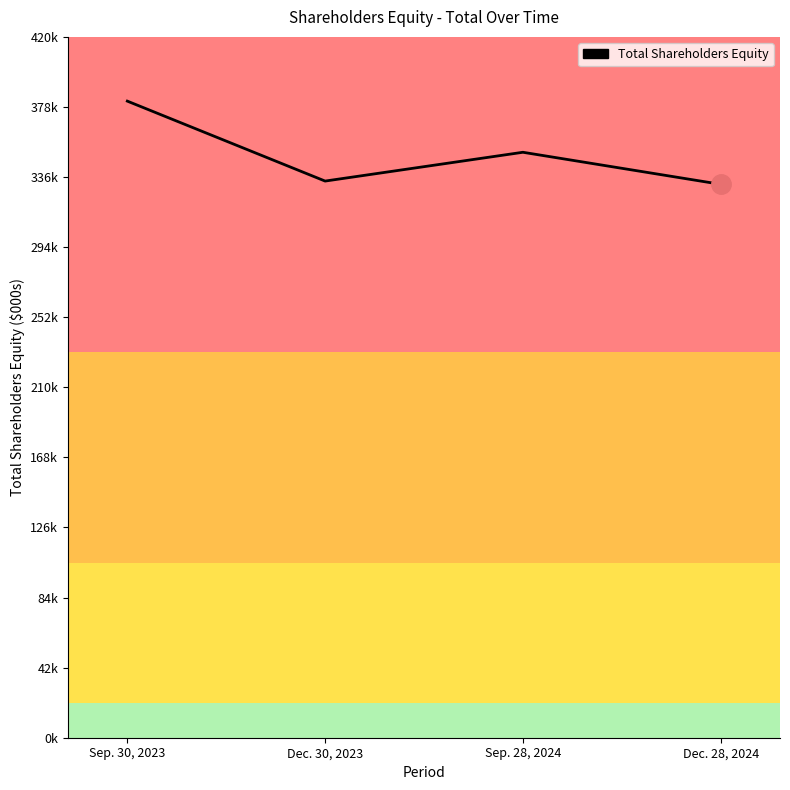

At which category does the data reach its first local peak?

Sep. 28, 2024